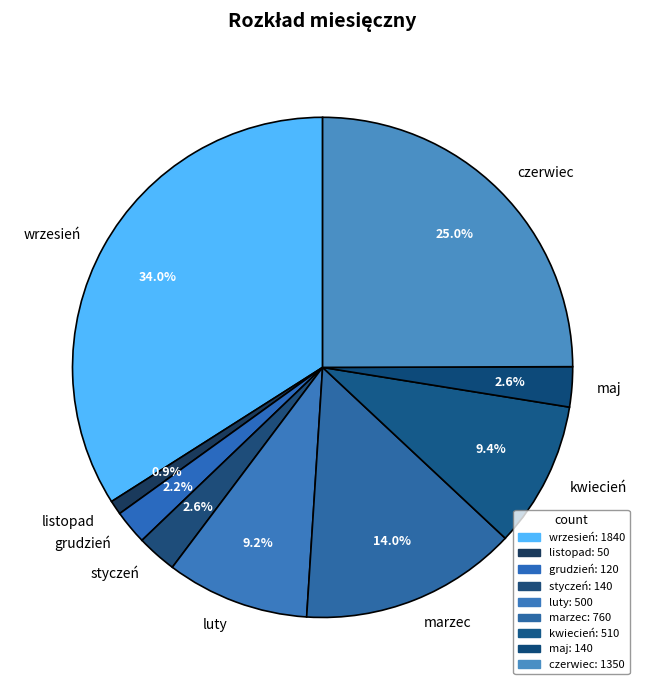

Which category has the biggest portion of the pie?

wrzesień